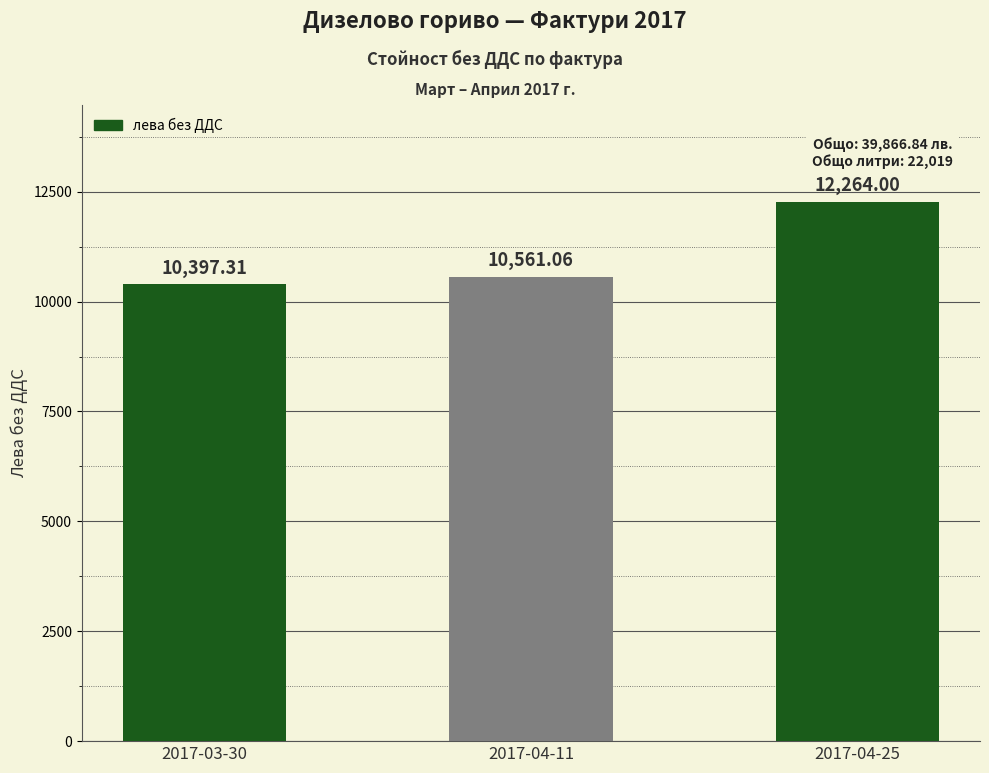

What is the difference between the maximum and second lowest values?

1702.9